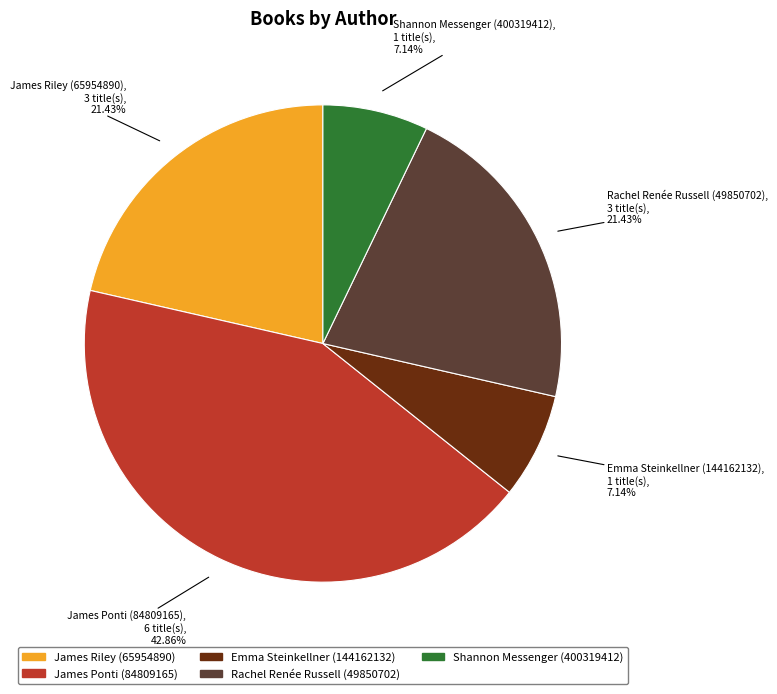

Which category has the biggest portion of the pie?

James Ponti (84809165)